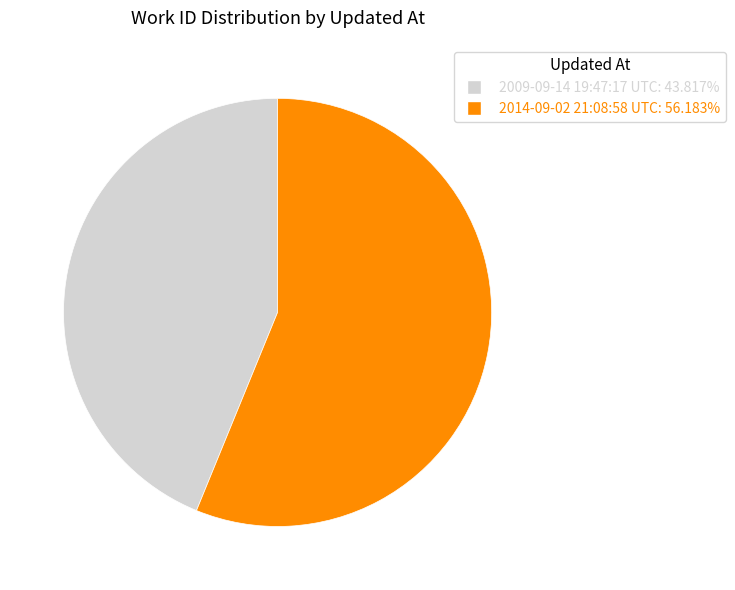

Combined, do 2014-09-02 21:08:58 UTC and 2009-09-14 19:47:17 UTC account for over 50%?

Yes